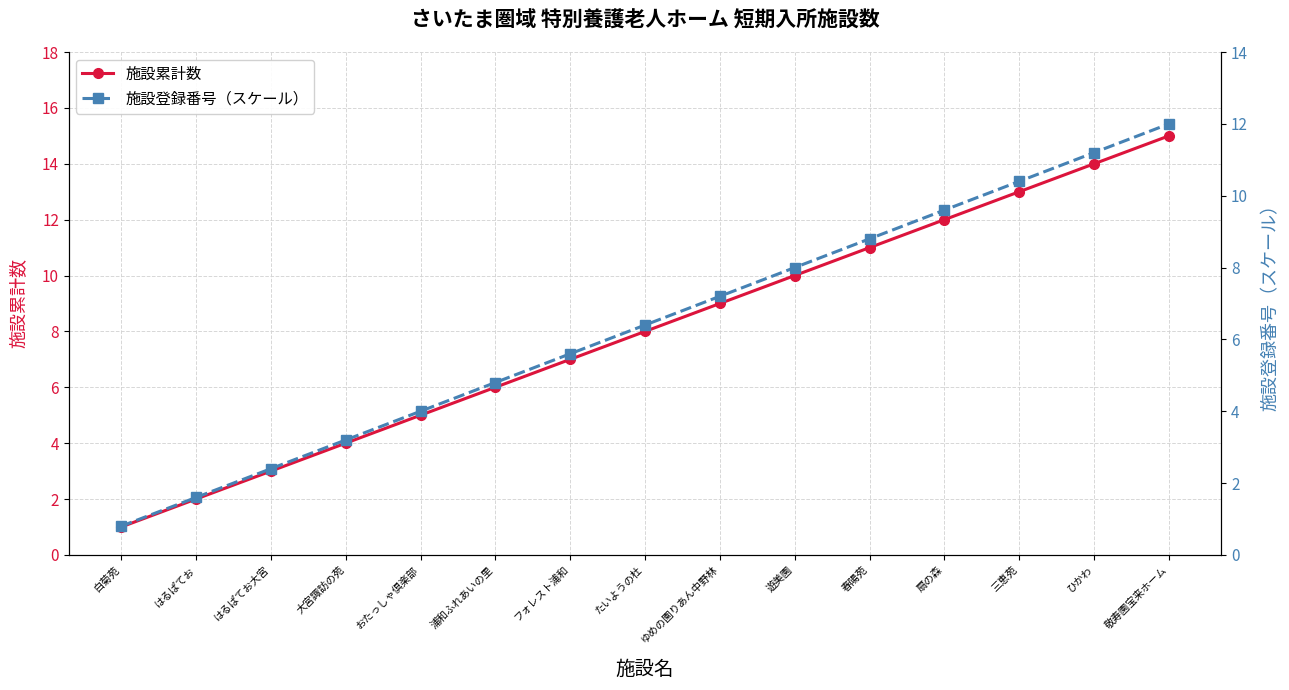

Which has a higher value, はるぱてお大宮 or 浦和ふれあいの里?

浦和ふれあいの里